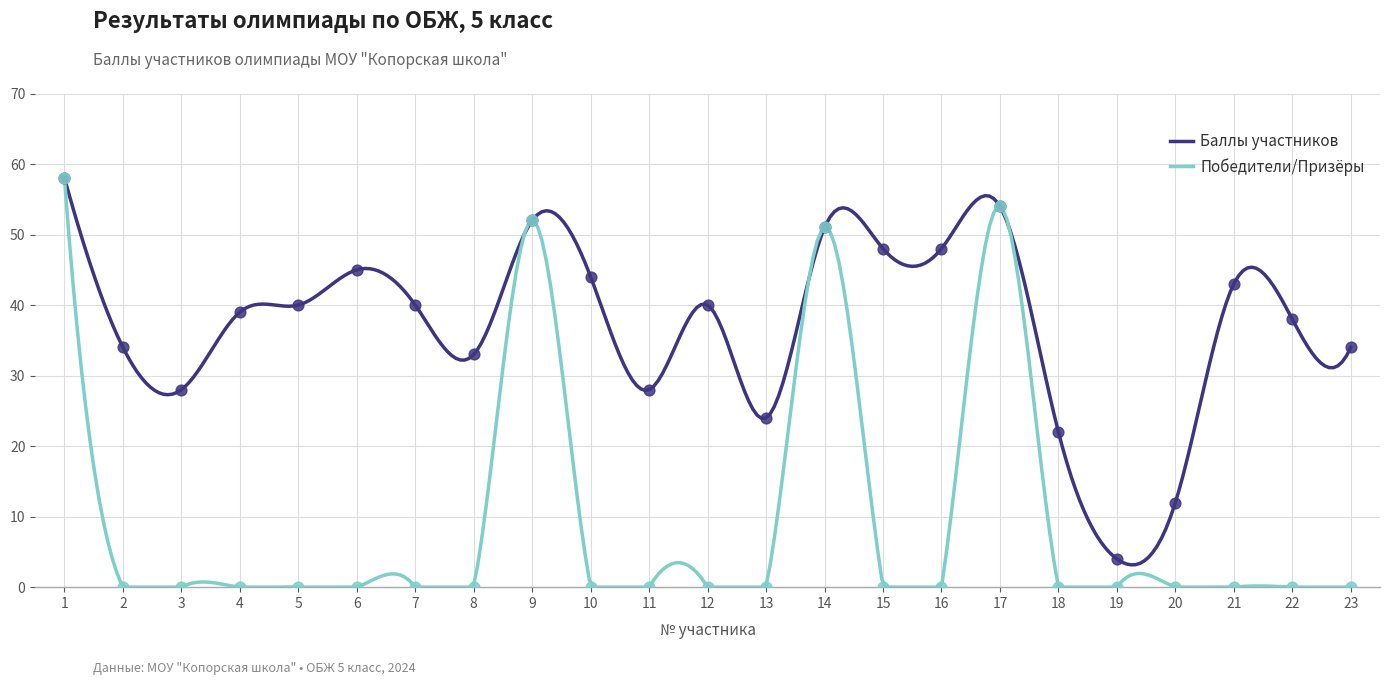

Which series contains the lowest Y value?

Победители/Призёры